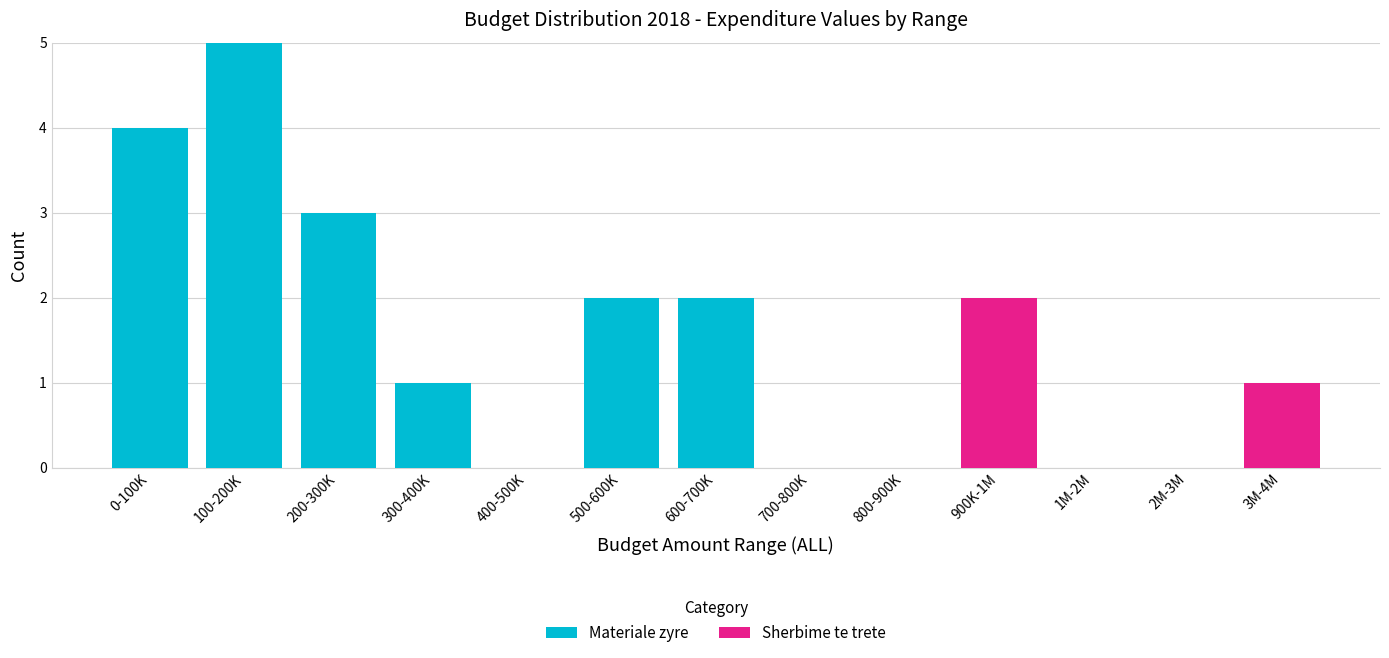

Reading left to right, transcribe the values for Materiale zyre.

0-100K=4	100-200K=5	200-300K=3	300-400K=1	400-500K=0	500-600K=2	600-700K=2	700-800K=0	800-900K=0	900K-1M=0	1M-2M=0	2M-3M=0	3M-4M=0